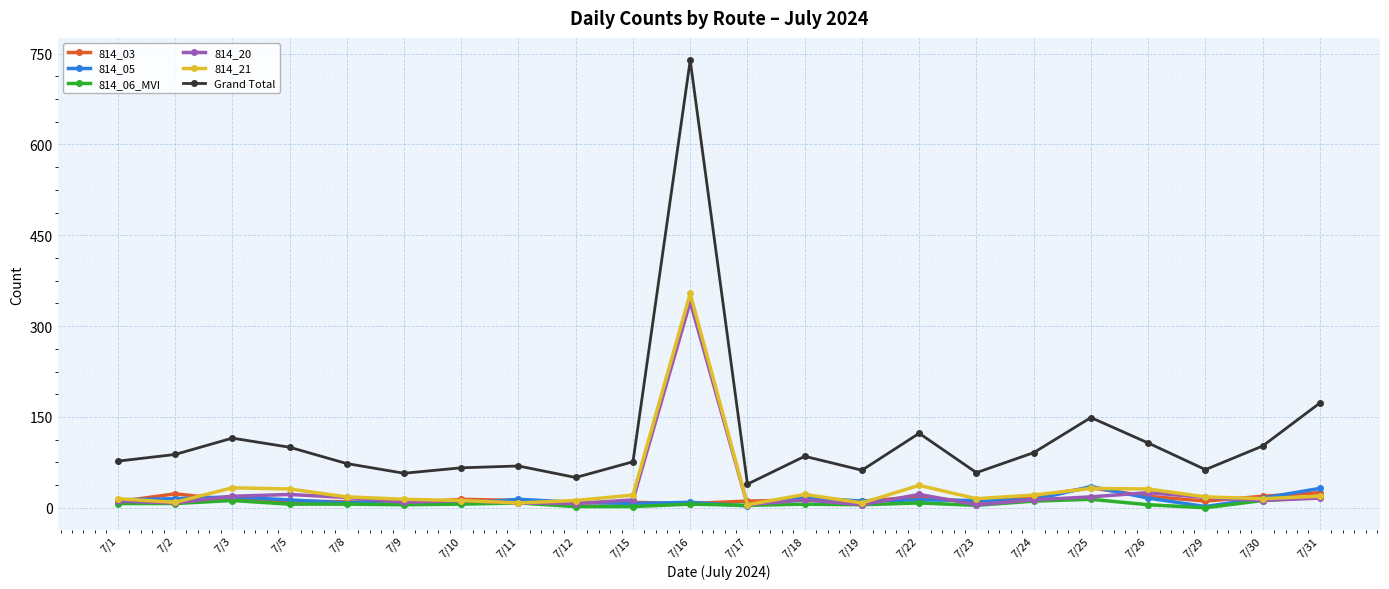

True or false: 814_03 and Grand Total cross at least once.

False